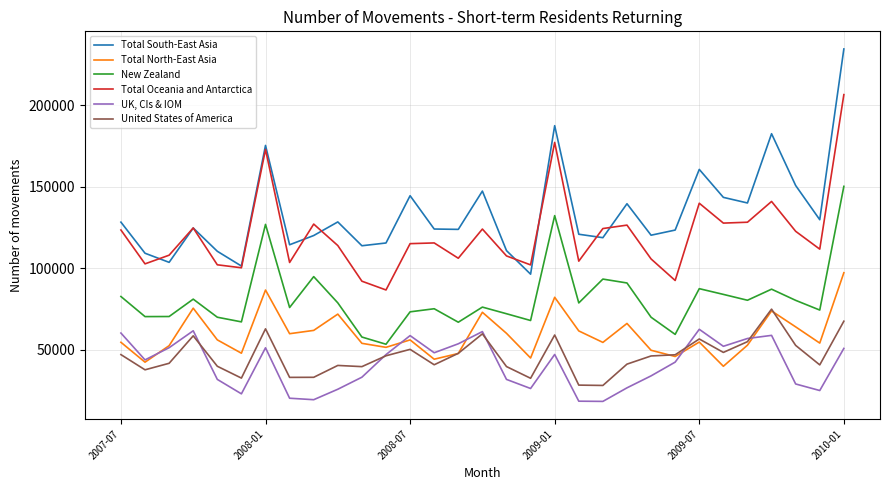

Which series has the widest spread of values?

Total South-East Asia